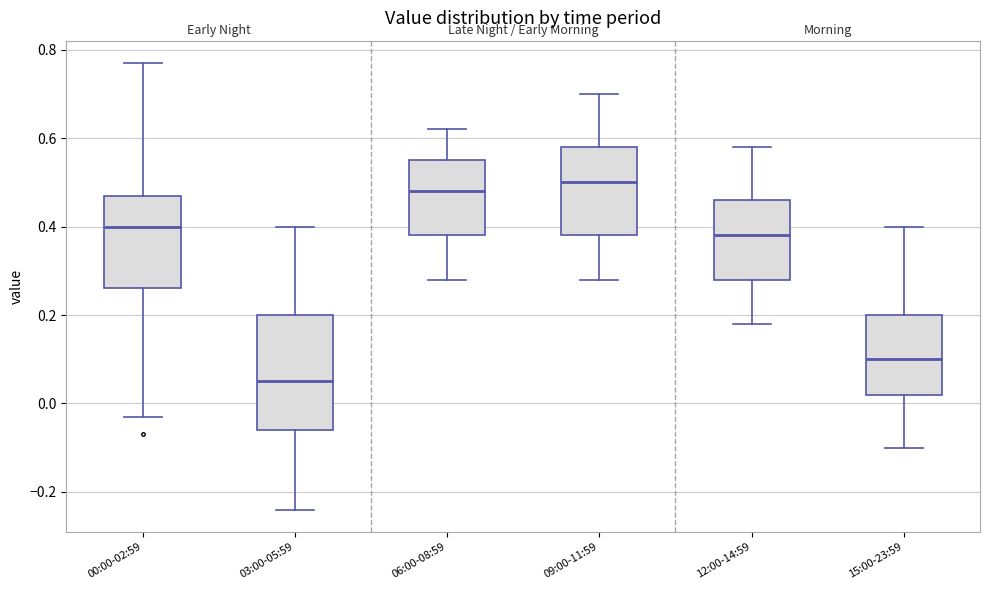

Which box has the highest median line?

09:00-11:59